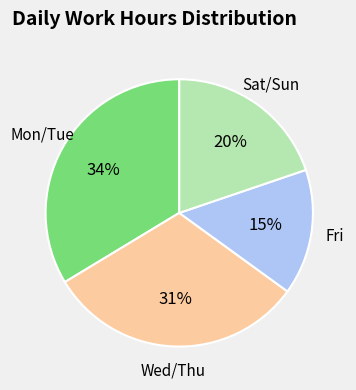

Is the sum of Sat/Sun and Mon/Tue greater than half?

Yes